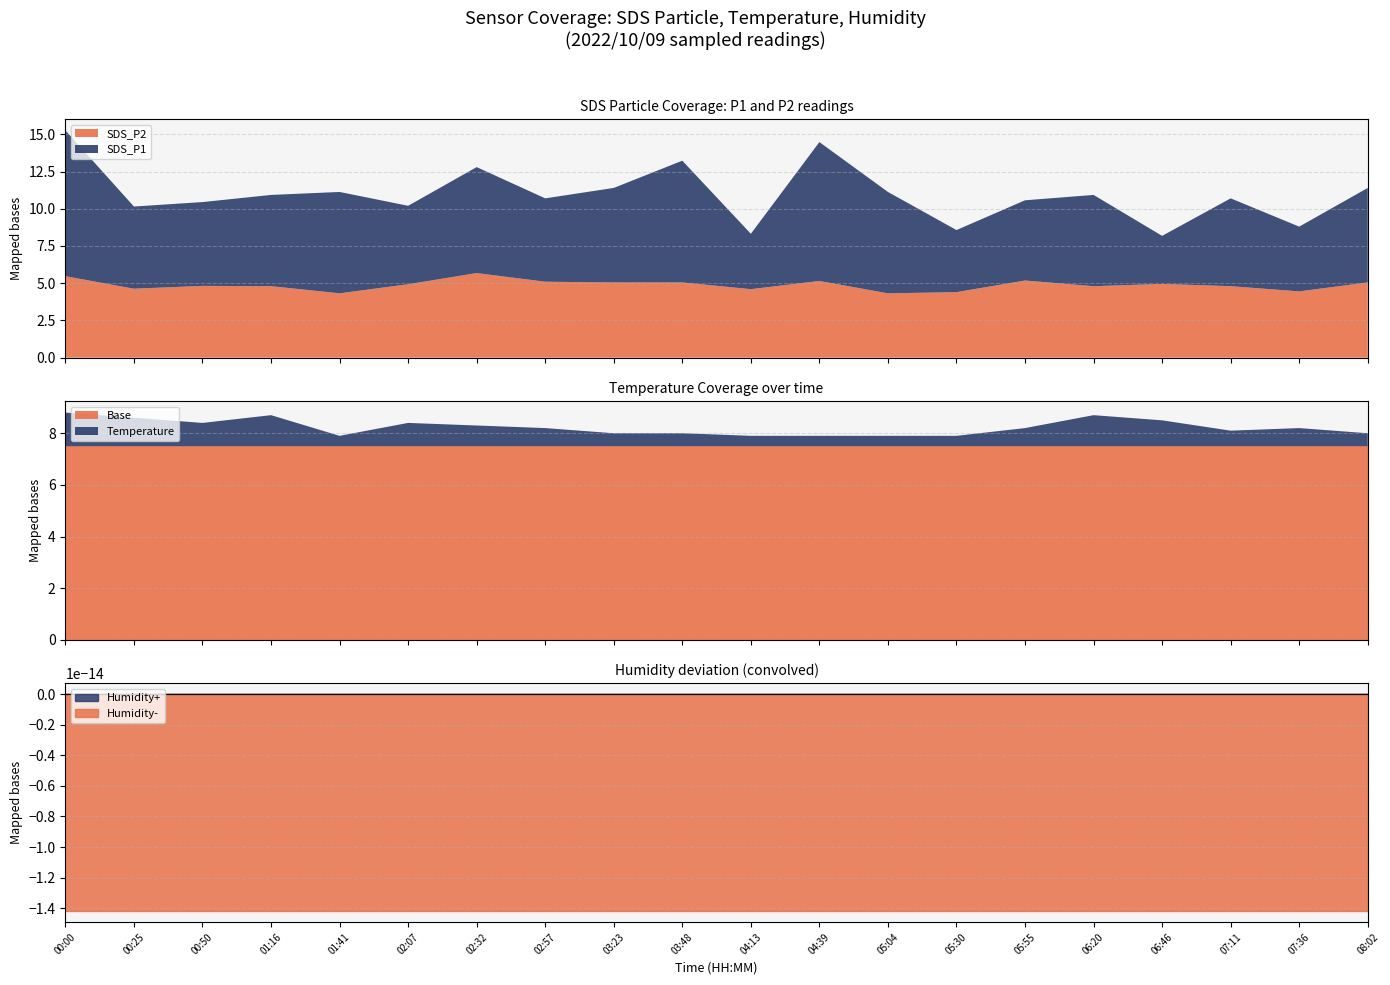

What is the difference between the SDS_P1 values at 02:07 and 04:39?

4.3